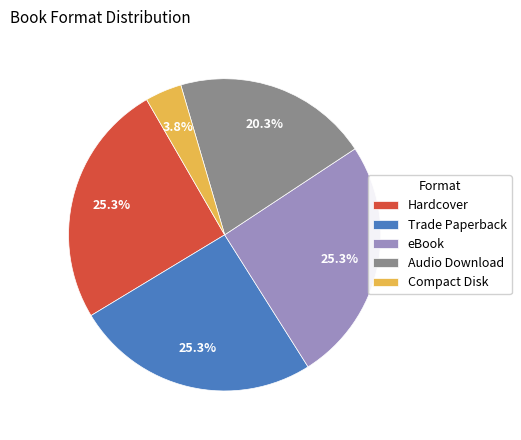

Which has a higher value, Audio Download or Hardcover?

Hardcover